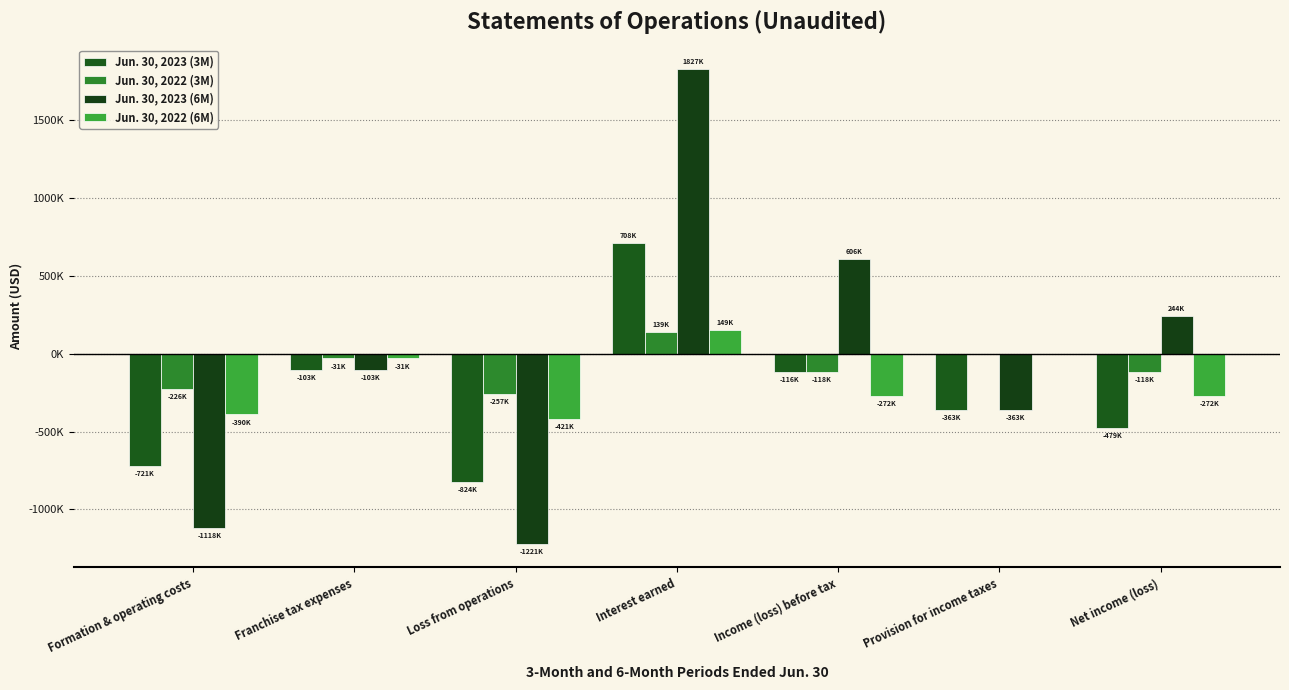

What are all the series names shown in the legend?

Jun. 30, 2023 (3M), Jun. 30, 2022 (3M), Jun. 30, 2023 (6M), Jun. 30, 2022 (6M)